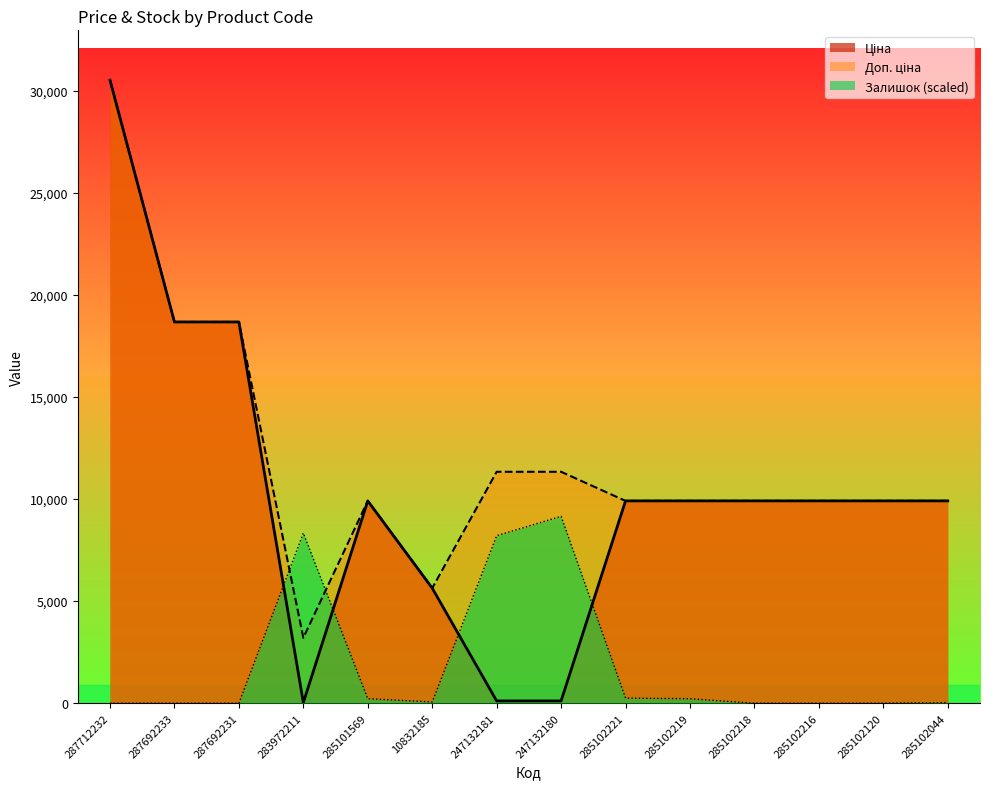

Where do Залишок and Ціна first cross each other?

287692231 and 283972211